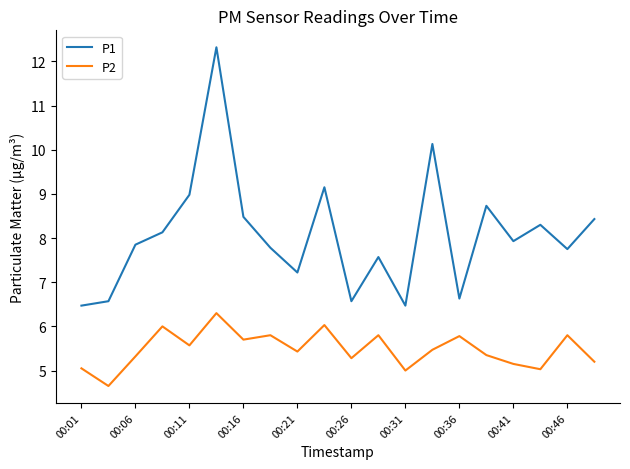

What is the lowest value of the P2 series?

4.7